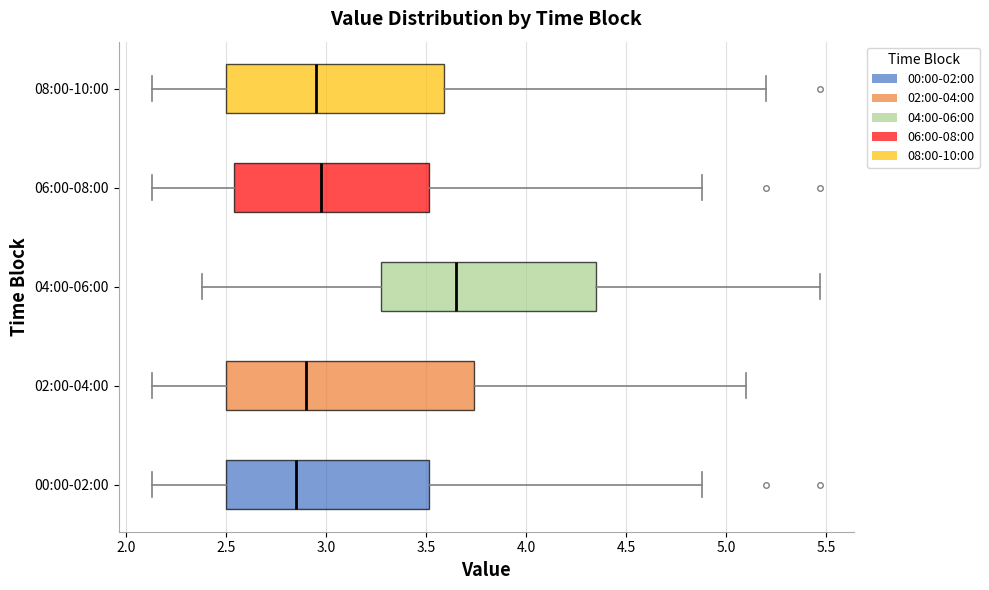

Reading bottom to top, transcribe this box plot: for each box, give where its median line is, the range the box spans, and where its two whiskers end, as read against the x-axis. The values are not printed on the chart, so give them approximately, as read against the axis.

00:00-02:00: median 2.85, box 2.50 to 3.50, whiskers 2.15 to 4.90
02:00-04:00: median 2.90, box 2.50 to 3.75, whiskers 2.15 to 5.10
04:00-06:00: median 3.65, box 3.30 to 4.35, whiskers 2.40 to 5.45
06:00-08:00: median 3.00, box 2.55 to 3.50, whiskers 2.15 to 4.90
08:00-10:00: median 2.95, box 2.50 to 3.60, whiskers 2.15 to 5.20